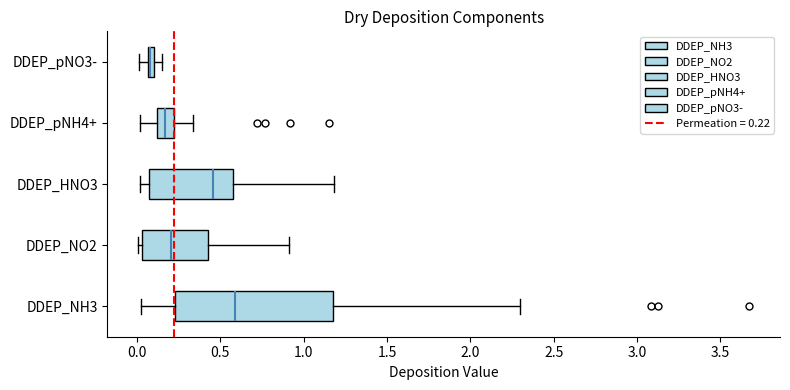

Where does the left whisker of the box for DDEP_NH3 end on the x-axis? The values are not printed on the chart, so give them approximately, as read against the axis.

0.05